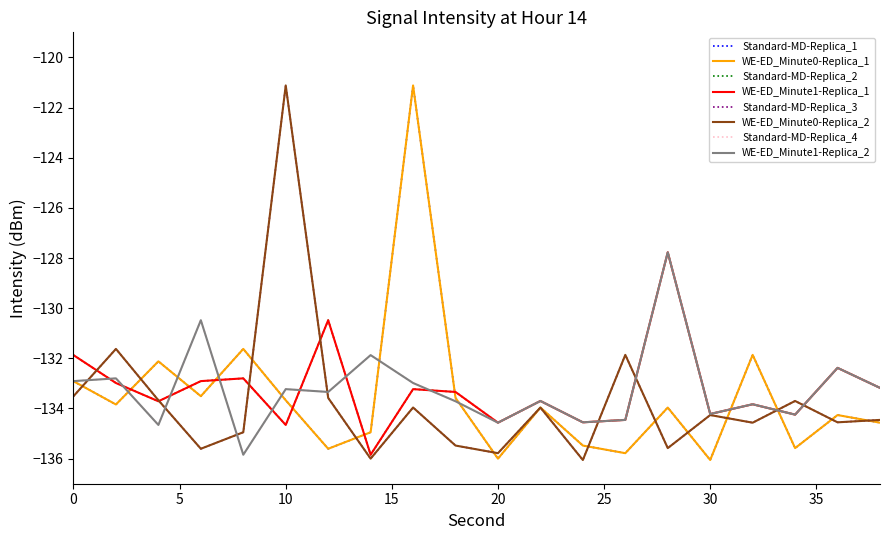

Reading left to right, extract all data points from this chart.

Minute 0: -132.9	-133.8	-132.1	-133.5	-131.6	-133.7	-135.6	-134.9	-121.1	-133.6	-136.0	-134.0	-135.5	-135.8	-134.0	-136.1	-131.9	-135.6	-134.3	-134.6
Minute 1: -131.9	-133.0	-133.7	-132.9	-132.8	-134.7	-130.5	-135.8	-133.2	-133.3	-134.6	-133.7	-134.6	-134.5	-127.8	-134.2	-133.8	-134.2	-132.4	-133.2
Minute 0 (b): -133.5	-131.6	-133.7	-135.6	-134.9	-121.1	-133.6	-136.0	-134.0	-135.5	-135.8	-134.0	-136.1	-131.9	-135.6	-134.3	-134.6	-133.7	-134.6	-134.5
Minute 1 (b): -132.9	-132.8	-134.7	-130.5	-135.8	-133.2	-133.3	-131.9	-133.0	-133.7	-134.6	-133.7	-134.6	-134.5	-127.8	-134.2	-133.8	-134.2	-132.4	-133.2